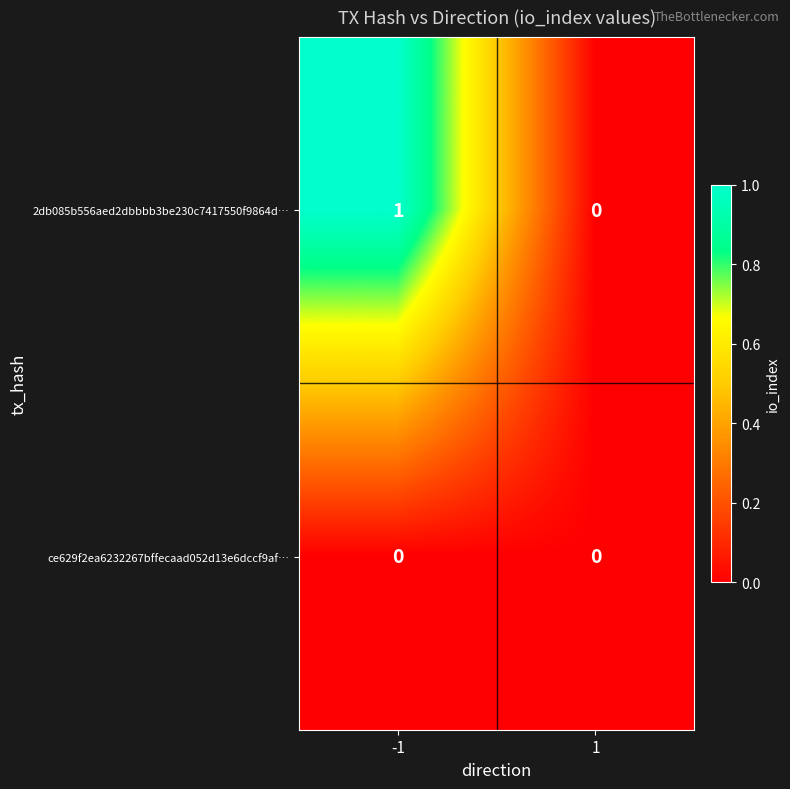

How many distinct data groups are displayed?

2